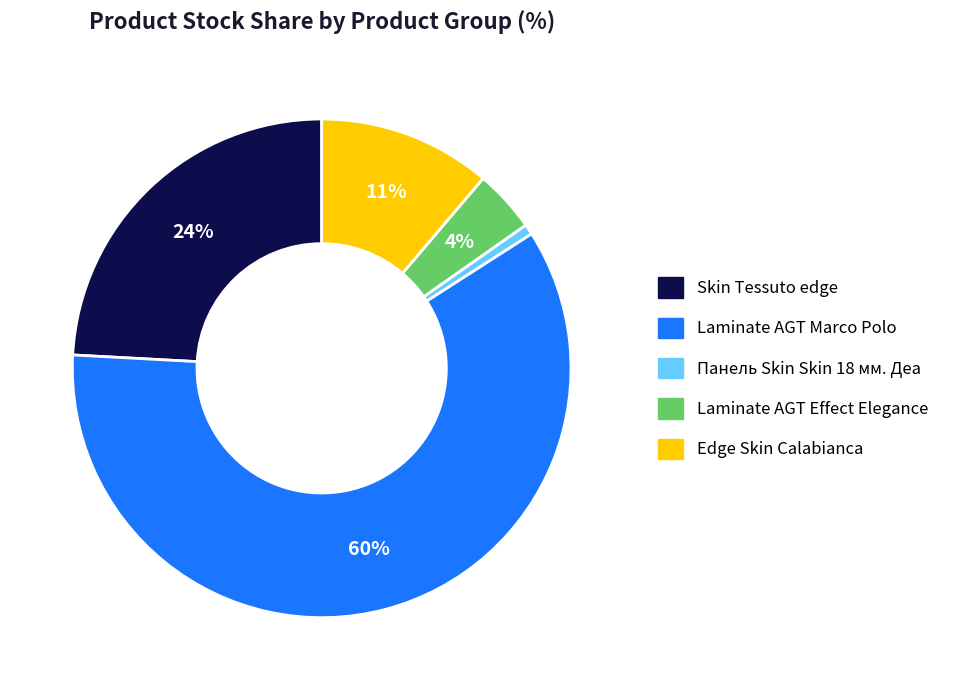

Is there a majority slice in this chart?

Yes